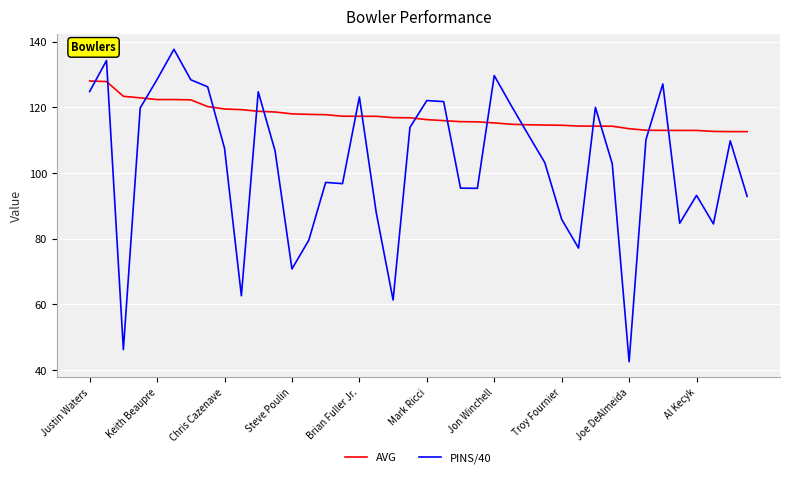

Rank the series by their maximum value, from highest to lowest.

PINS/40, AVG